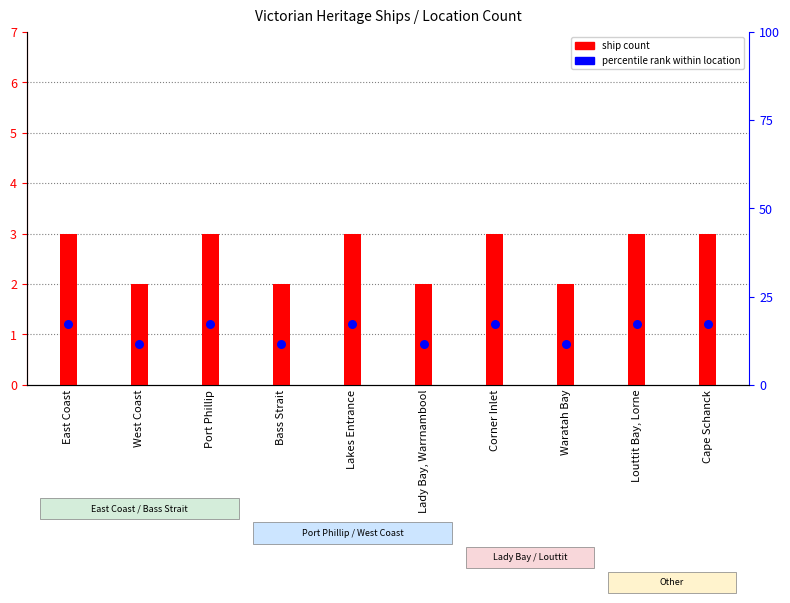

At which category is the sum across all series the highest?

East Coast